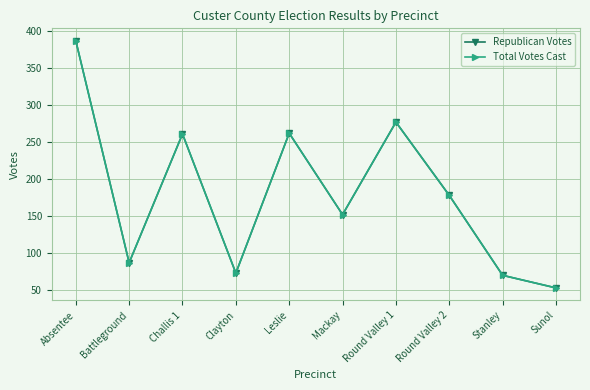

Is this an area chart (filled region under the line)?

No